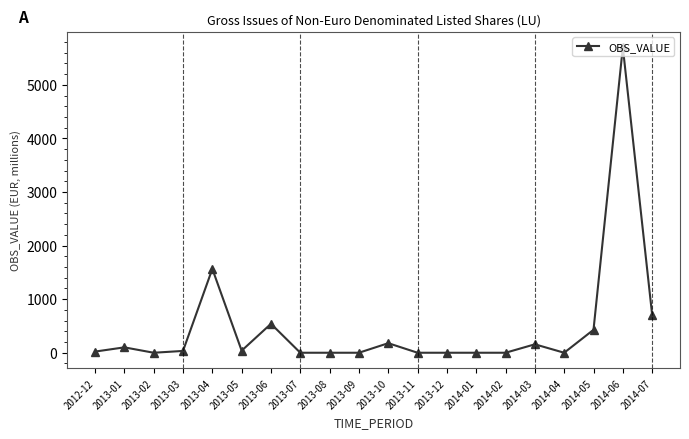

What is the difference between the second highest and minimum values?

1565.7